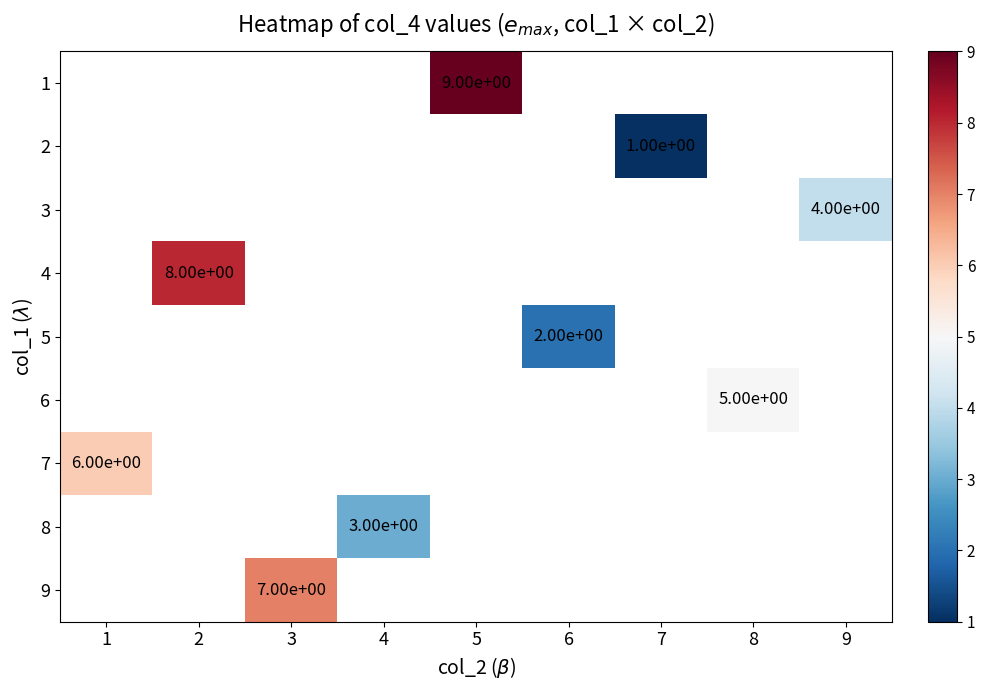

Is the value of 4 at 5 greater than the value of 1 at 2?

No